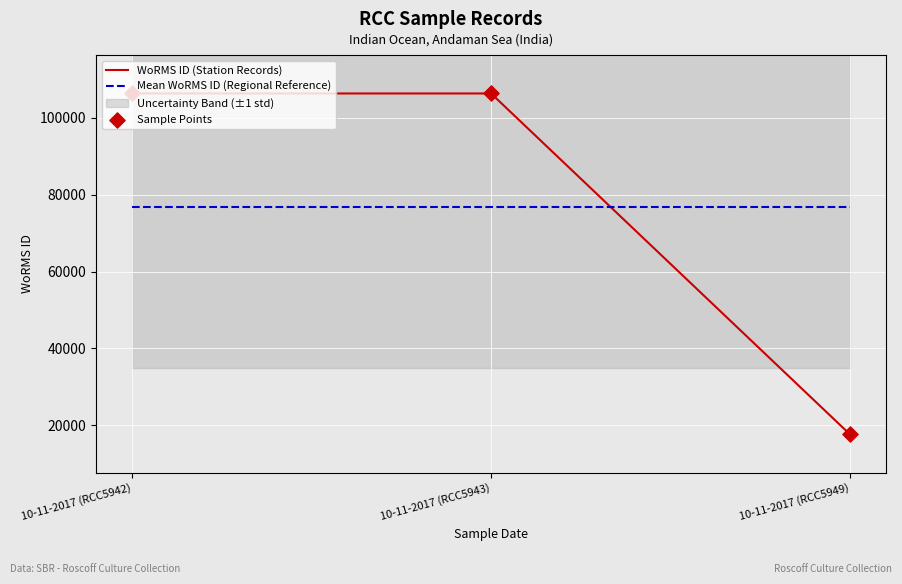

What is the total value across all series at 10-11-2017 (RCC5949)?

112020.3